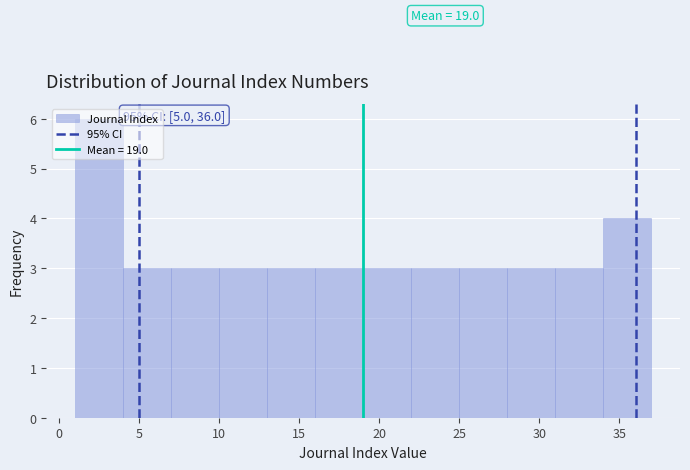

Which range on the x-axis has the tallest bar?

1 to 4